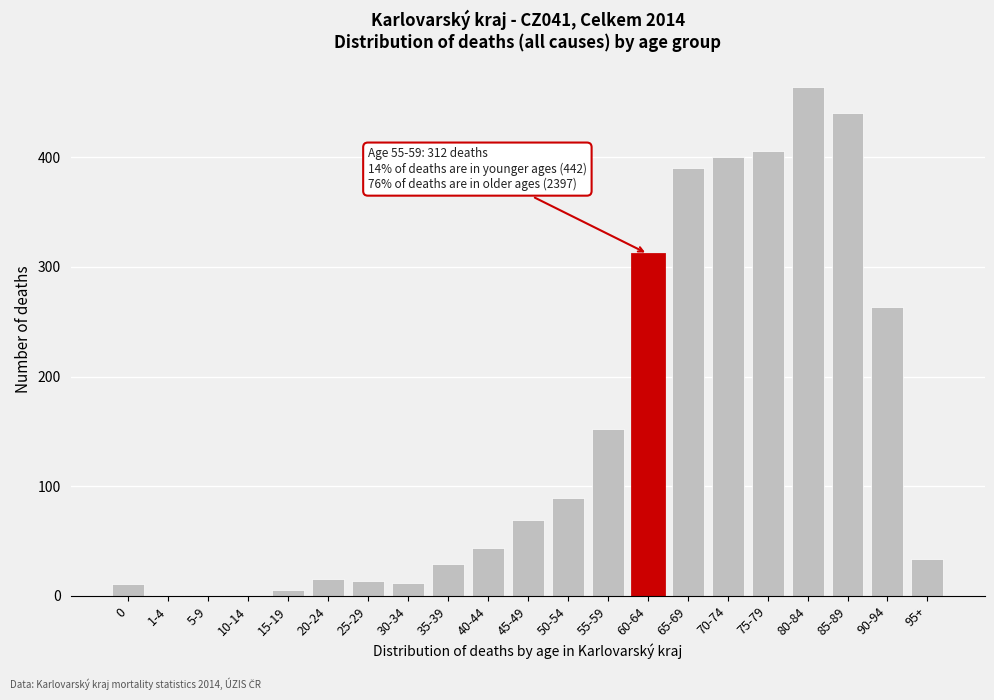

At which category does the chart reach its peak across all series?

80-84